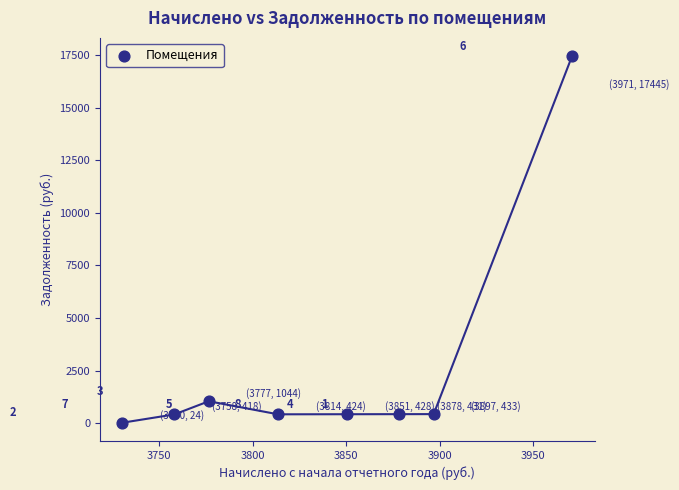

What is the average Y value?

2580.9